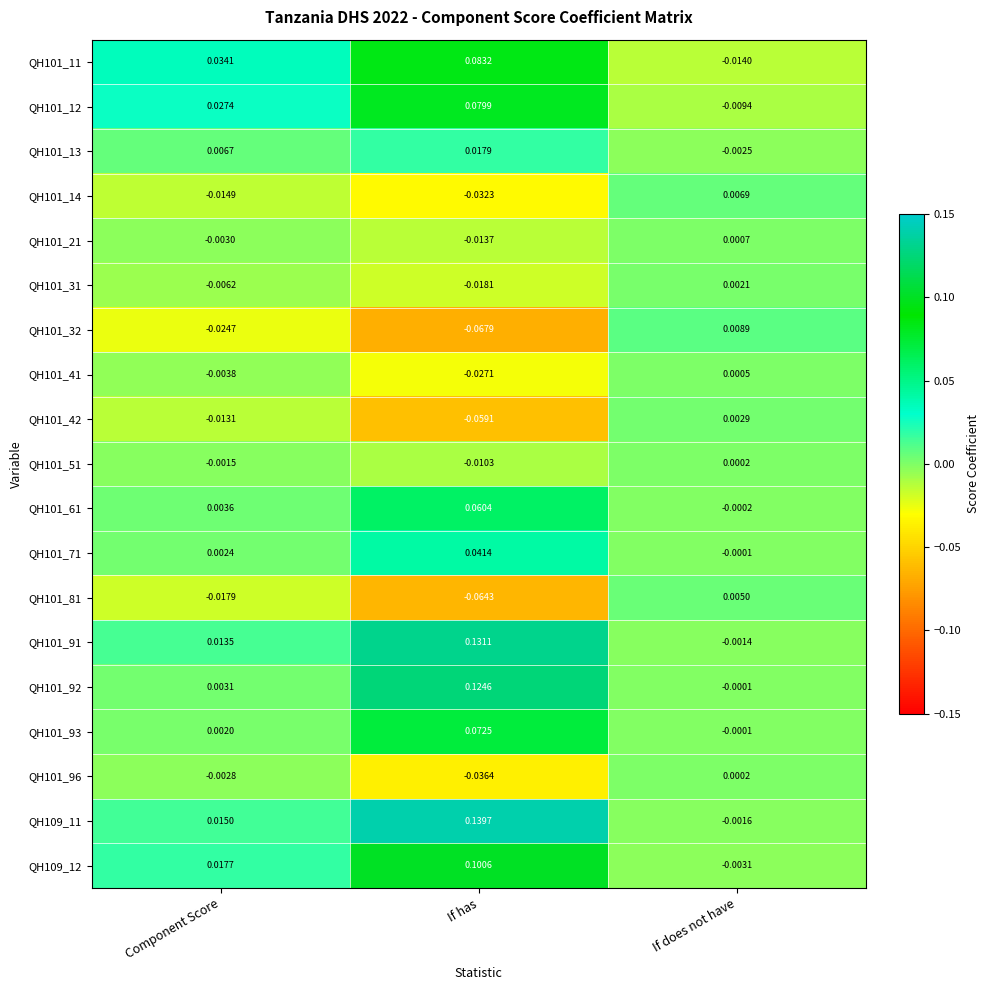

Rank the series at Component Score from highest to lowest value.

QH101_11, QH101_12, QH109_12, QH109_11, QH101_91, QH101_13, QH101_61, QH101_92, QH101_71, QH101_93, QH101_51, QH101_96, QH101_21, QH101_41, QH101_31, QH101_42, QH101_14, QH101_81, QH101_32